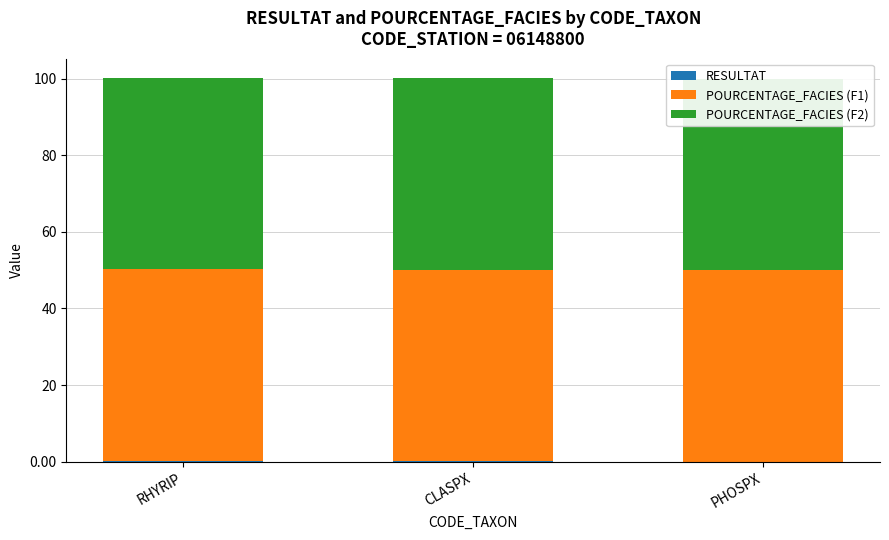

Count the number of categories in the chart.

3